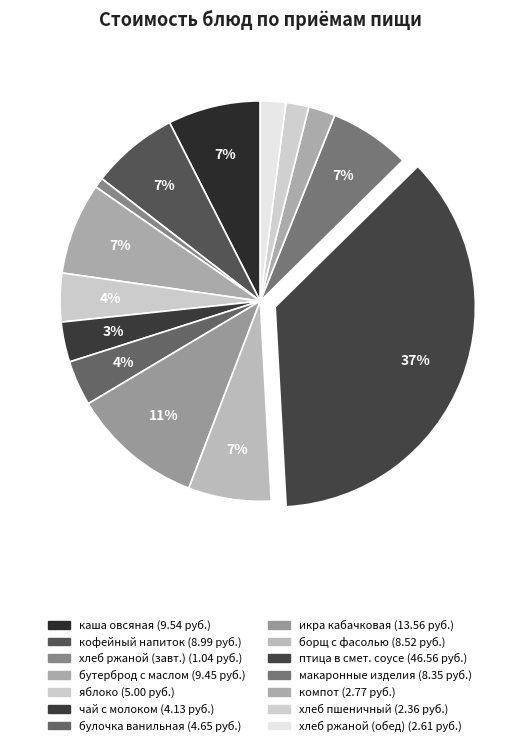

How many slices are in this pie chart?

14